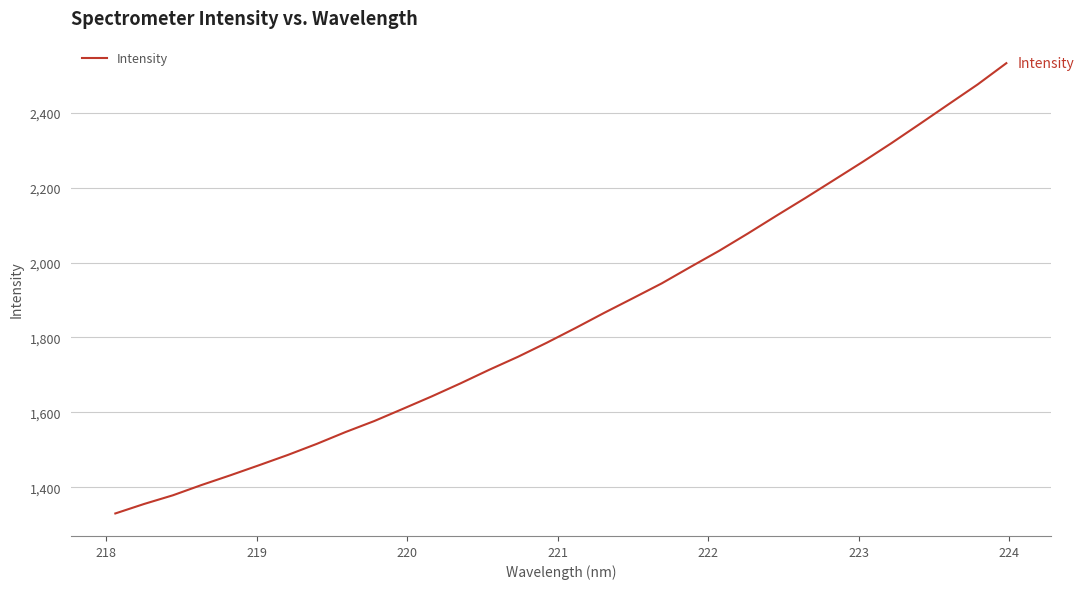

What is the difference between the maximum and minimum values?

1202.3